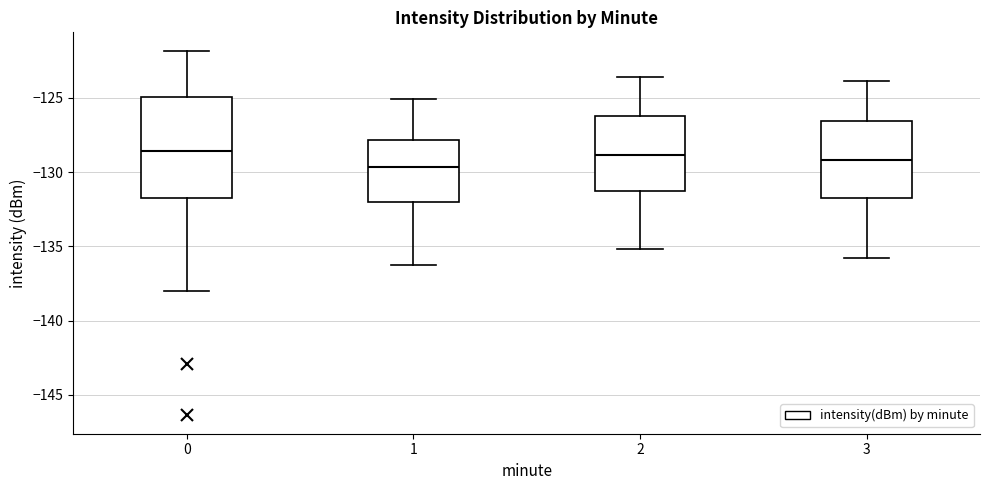

Where does the lower whisker of the box at x = 2 end on the y-axis? The values are not printed on the chart, so give them approximately, as read against the axis.

-135.0